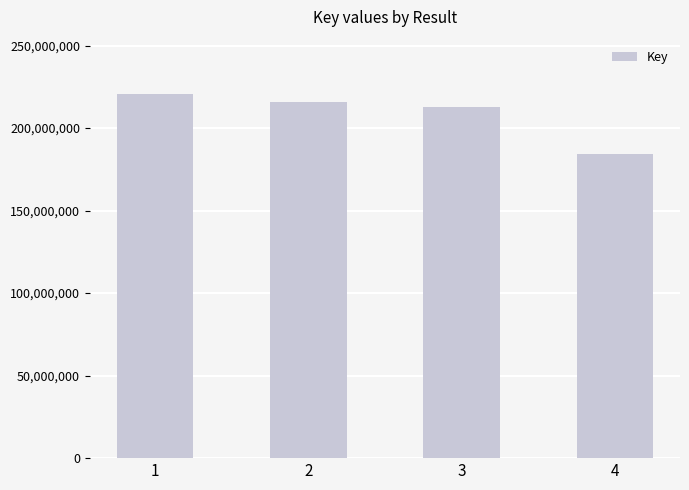

What is the change in value from 1 to 4?

-35984519